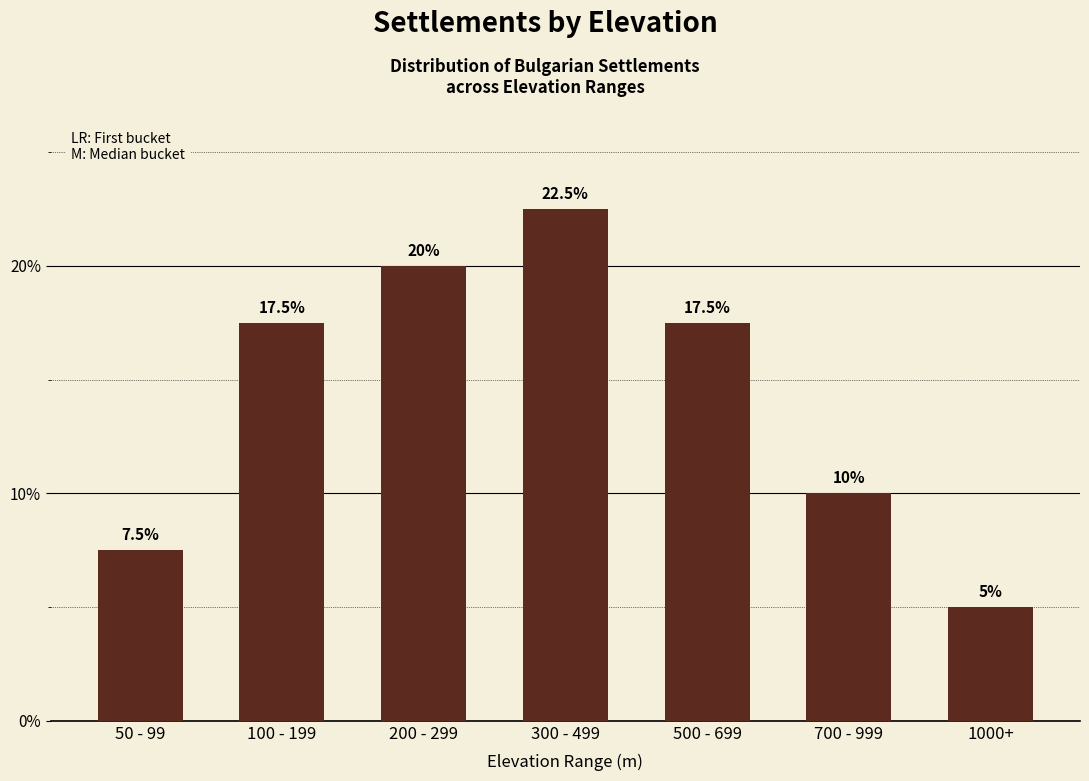

What is the smallest value displayed?

5.0